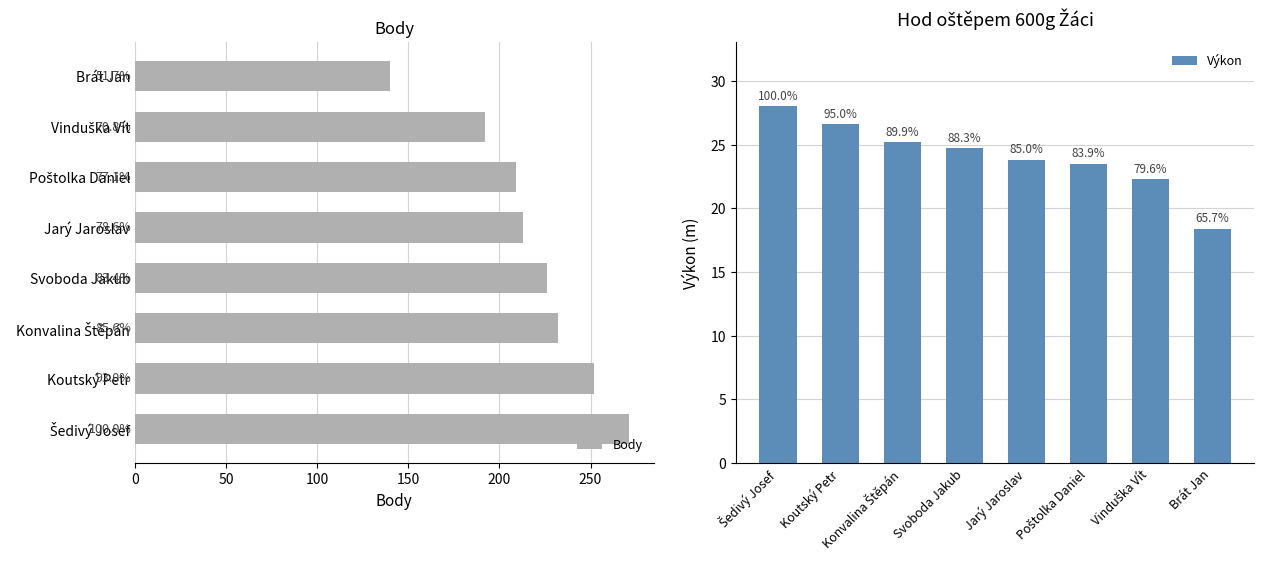

Is it true that Body equals 367.1 at Koutský Petr?

False